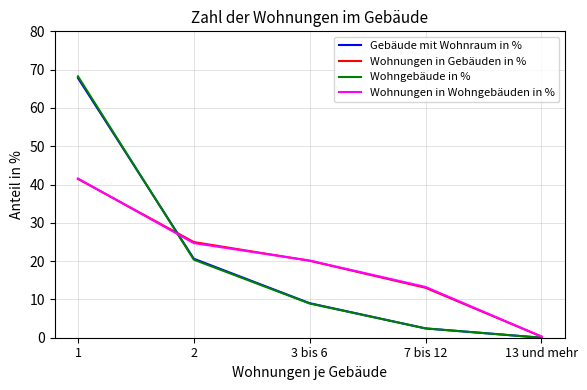

True or false: Wohnungen in Gebäuden in % has more than 2 points higher than both neighbors.

False